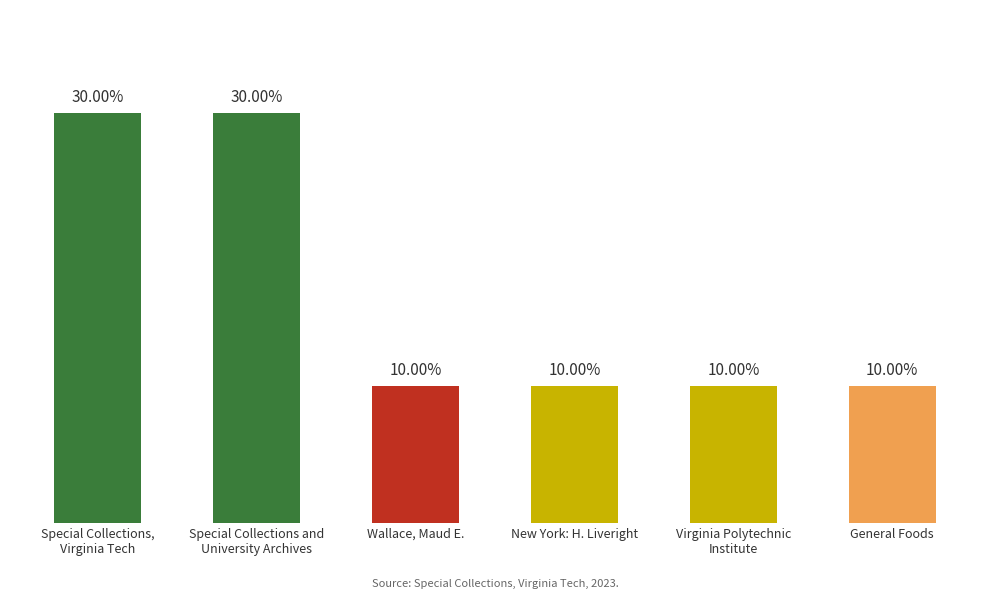

What is the label of the 3rd bar from the right?

New York: H. Liveright